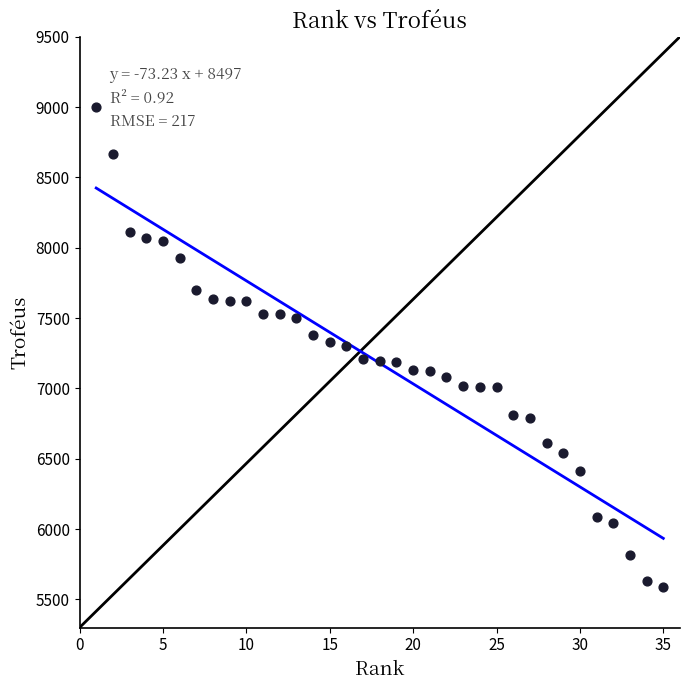

What is the range of X values (max minus min)?

34